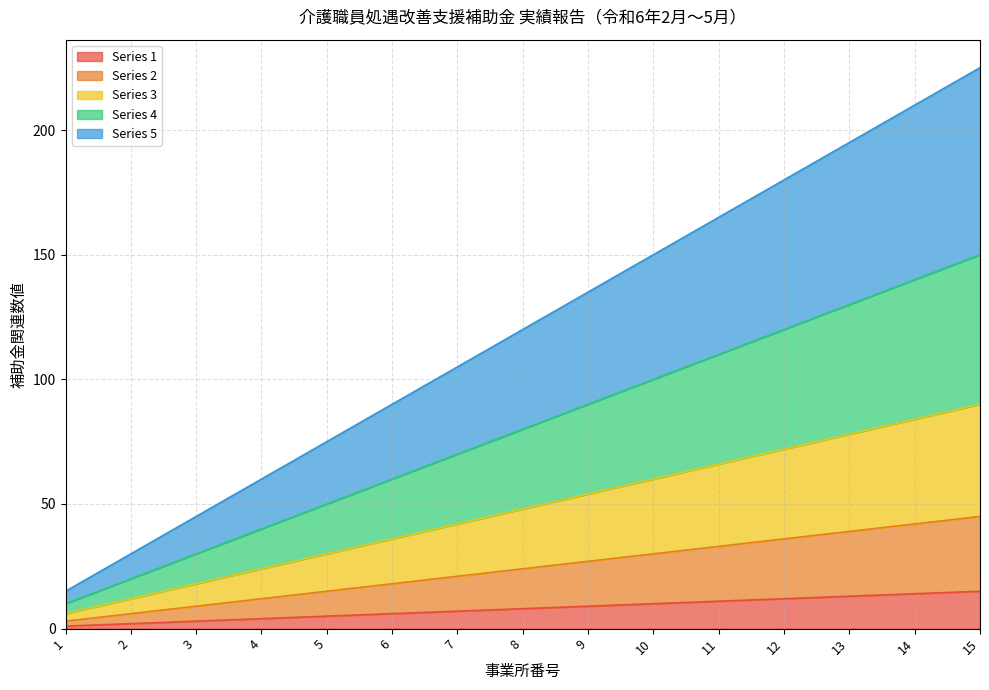

How many lines are shown in the chart?

5